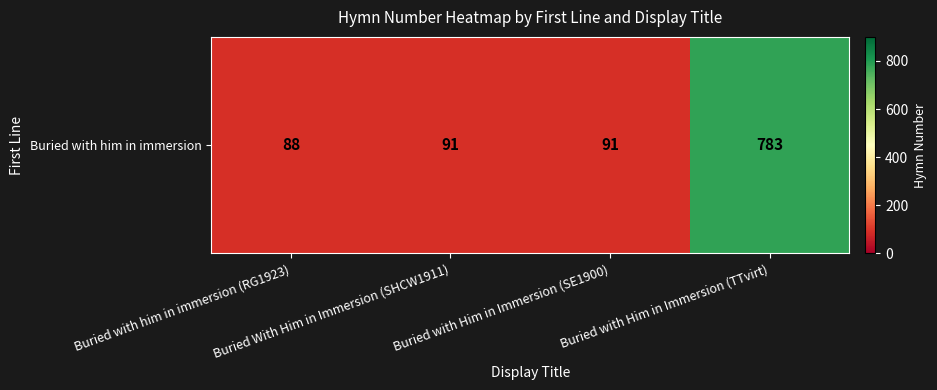

Rank the categories by value from lowest to highest.

Buried with him in immersion (RG1923), Buried With Him in Immersion (SHCW1911), Buried with Him in Immersion (SE1900), Buried with Him in Immersion (TTvirt)